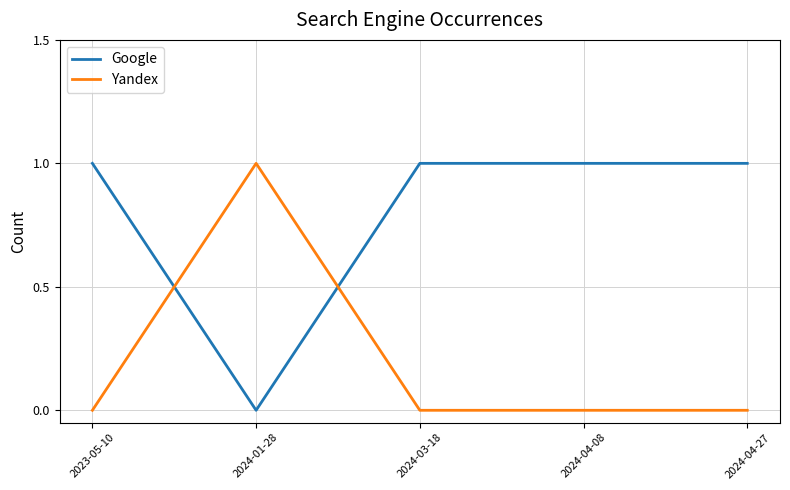

Count the Yandex values in the range 0 to 1.

5